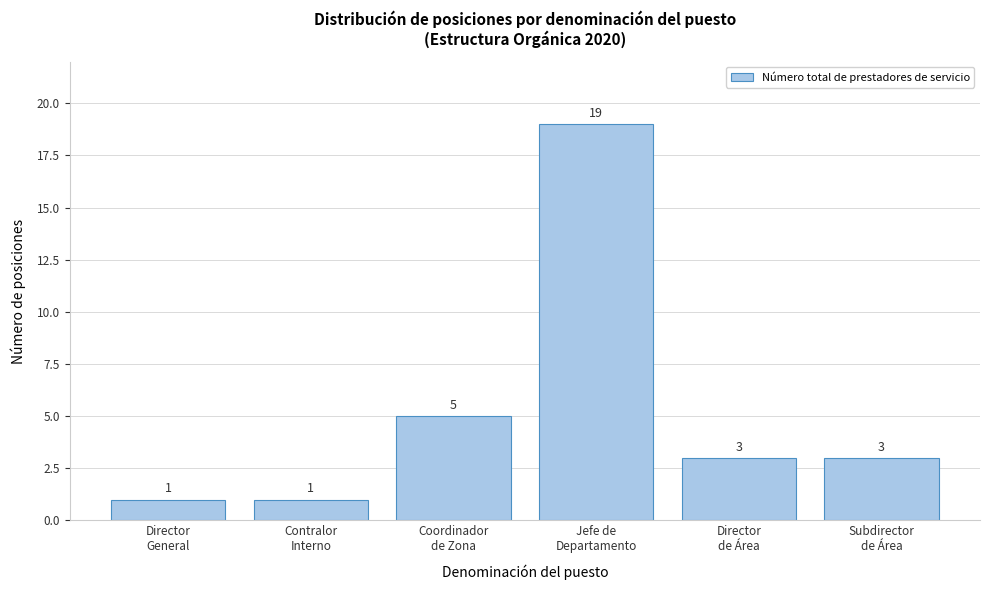

Reading left to right, list all the values displayed in this chart.

1	1	5	19	3	3